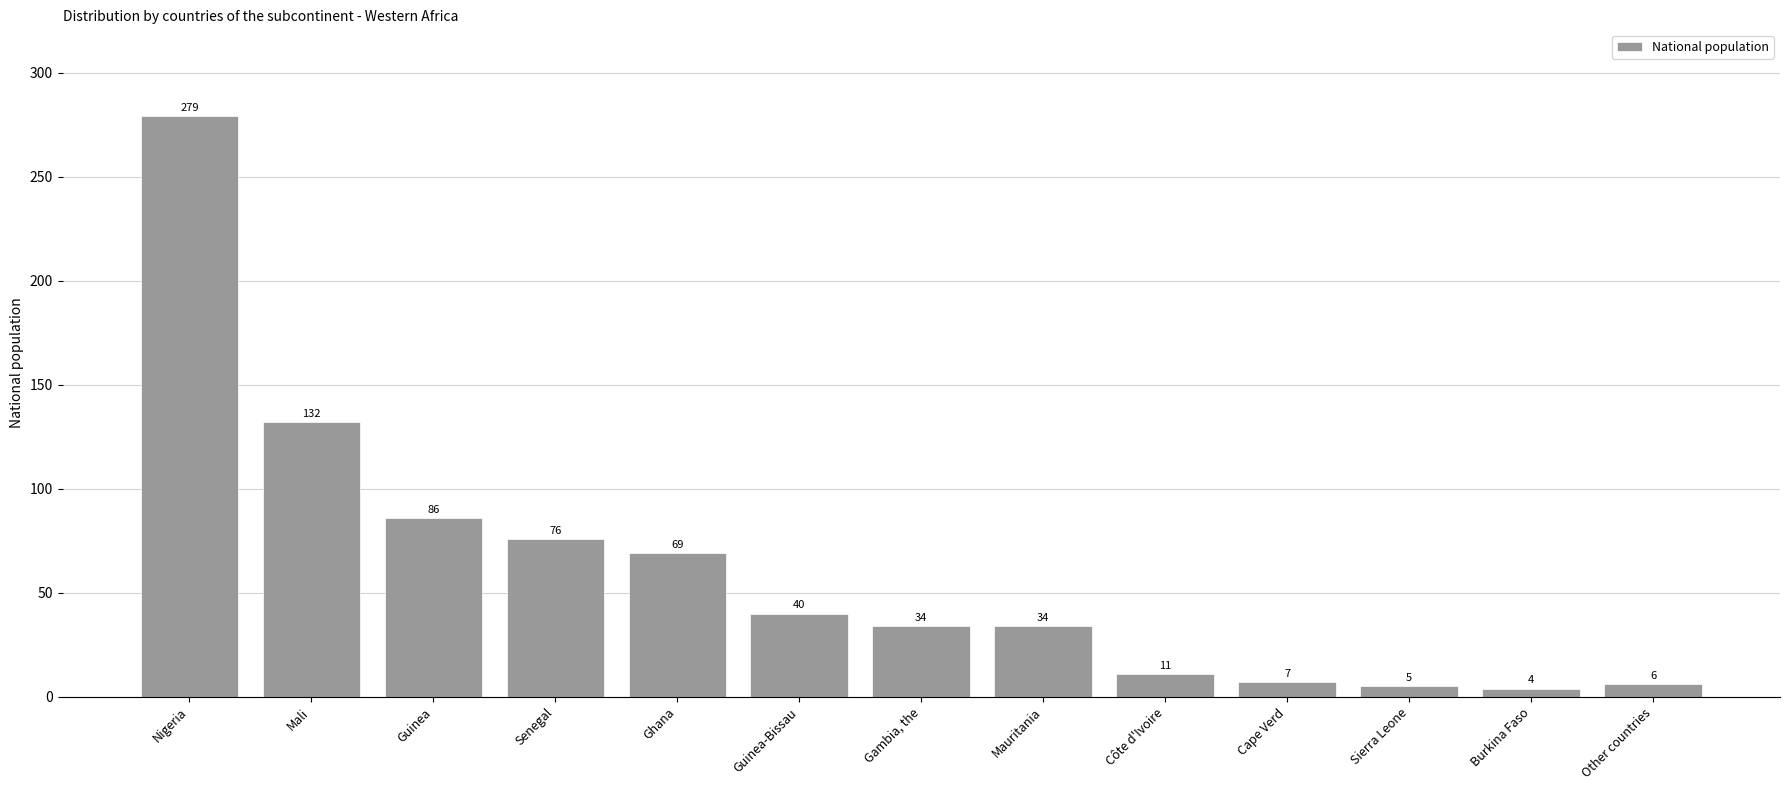

What is the ratio of the value at Mali to the value at Côte d'Ivoire?

12.0